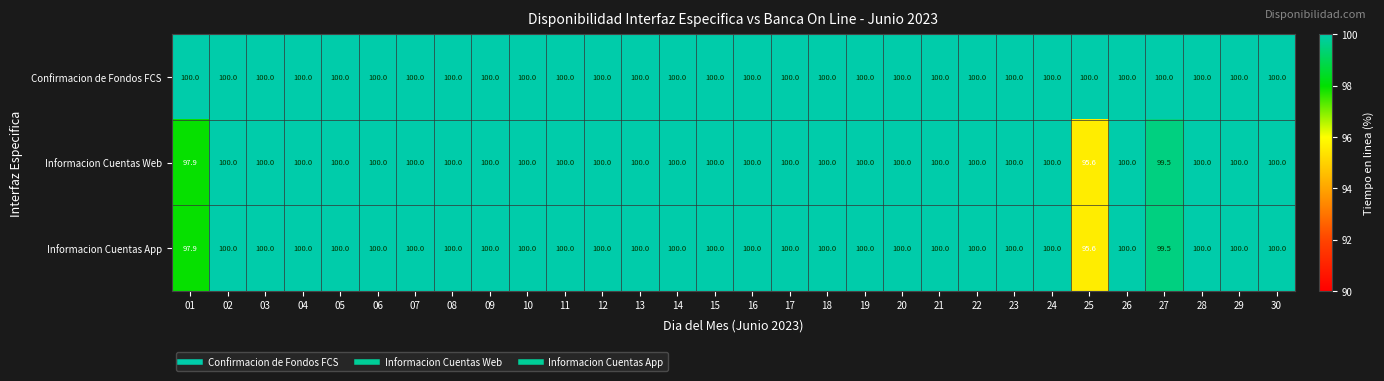

The Informacion Cuentas Web series shows 100.0 at 11. True or false?

True